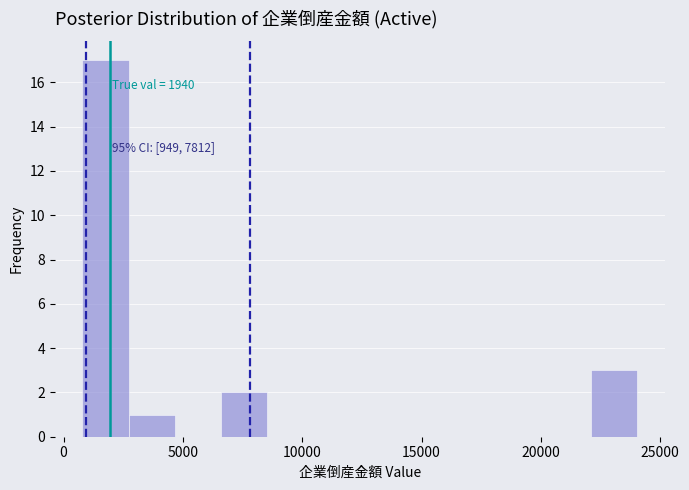

Read against the x-axis, roughly where is the centre of the tallest bar?

2000